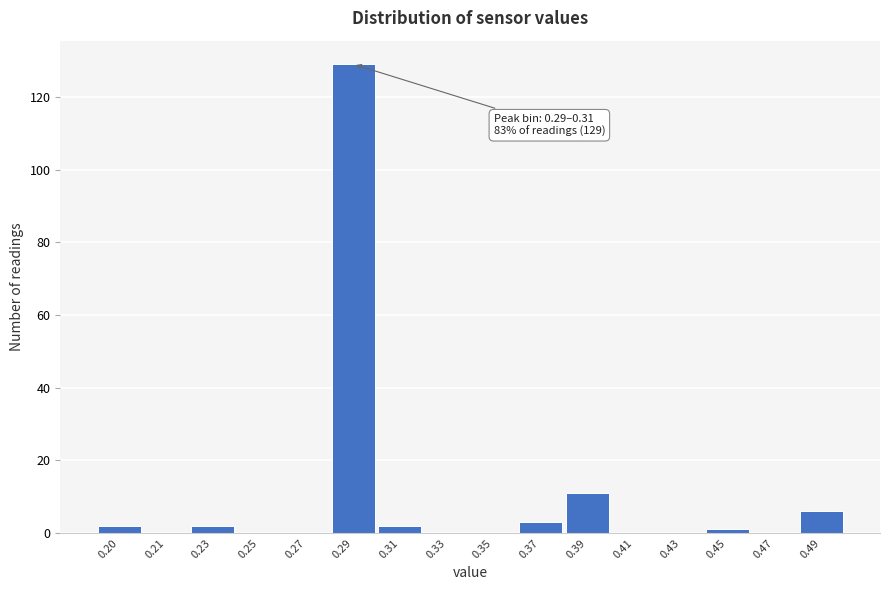

Reading right to left, extract all data points from this chart.

0.49=6	0.47=0	0.45=1	0.43=0	0.41=0	0.39=11	0.37=3	0.35=0	0.33=0	0.31=2	0.29=129	0.27=0	0.25=0	0.23=2	0.21=0	0.20=2